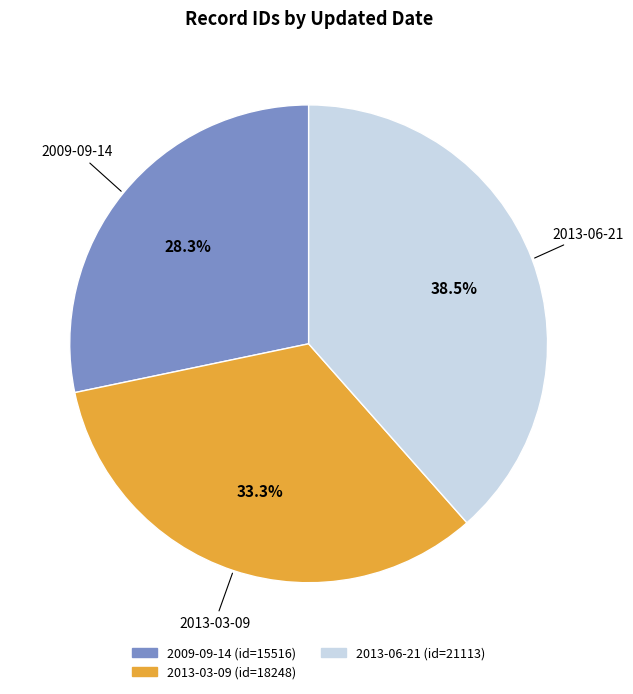

Rank the categories by value from lowest to highest.

2009-09-14, 2013-03-09, 2013-06-21